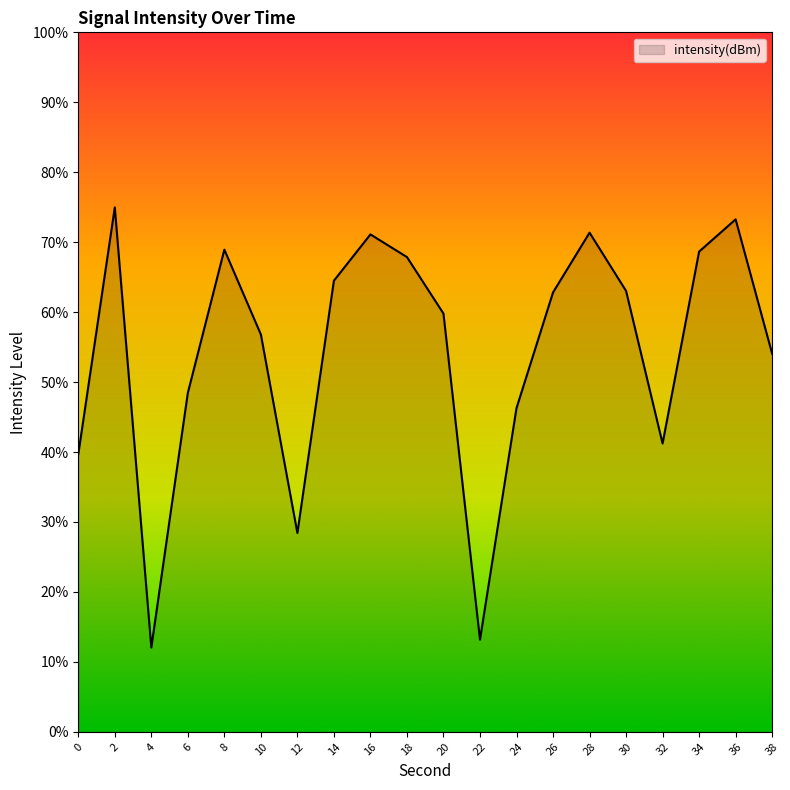

What is the change in value from 22 to 32?

+28.0